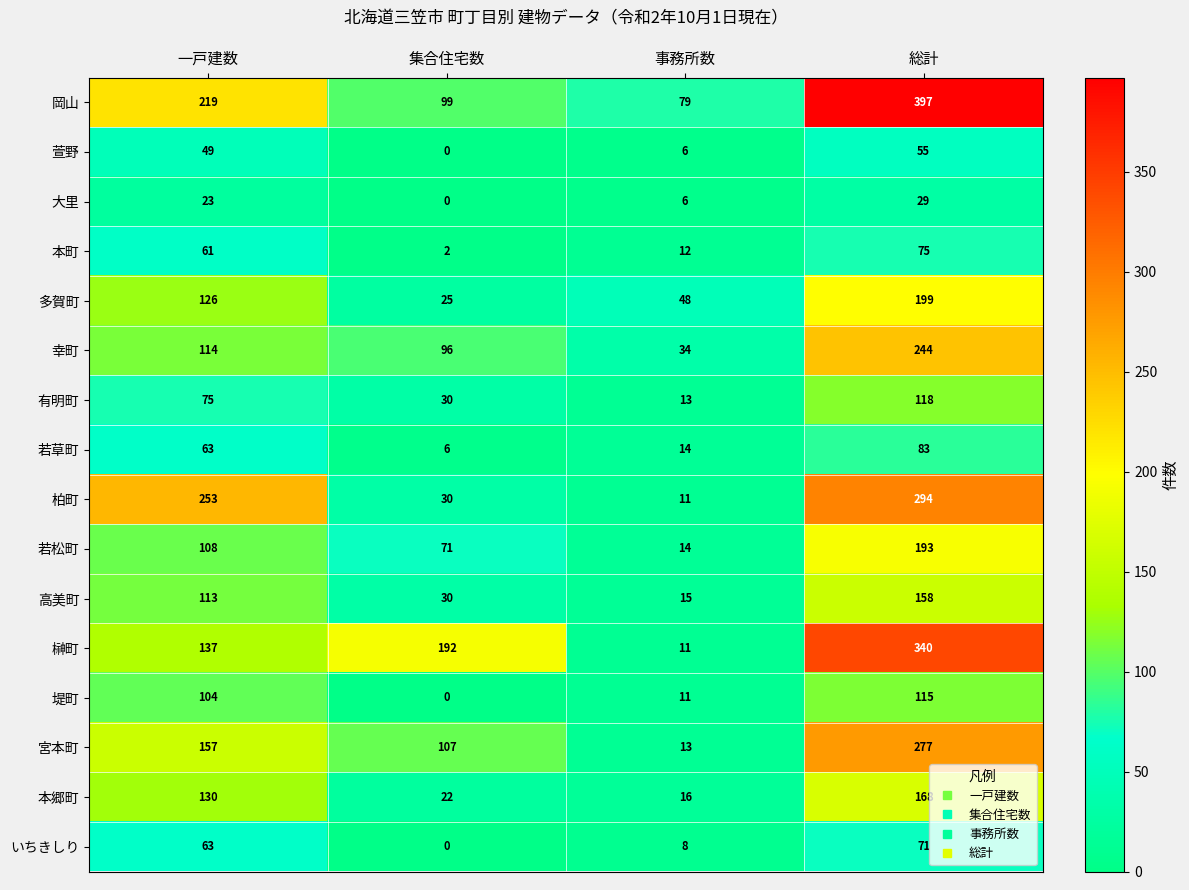

List the series in order of their peak value, lowest first.

大里, 萱野, いちきしり, 本町, 若草町, 堤町, 有明町, 高美町, 本郷町, 若松町, 多賀町, 幸町, 宮本町, 柏町, 榊町, 岡山